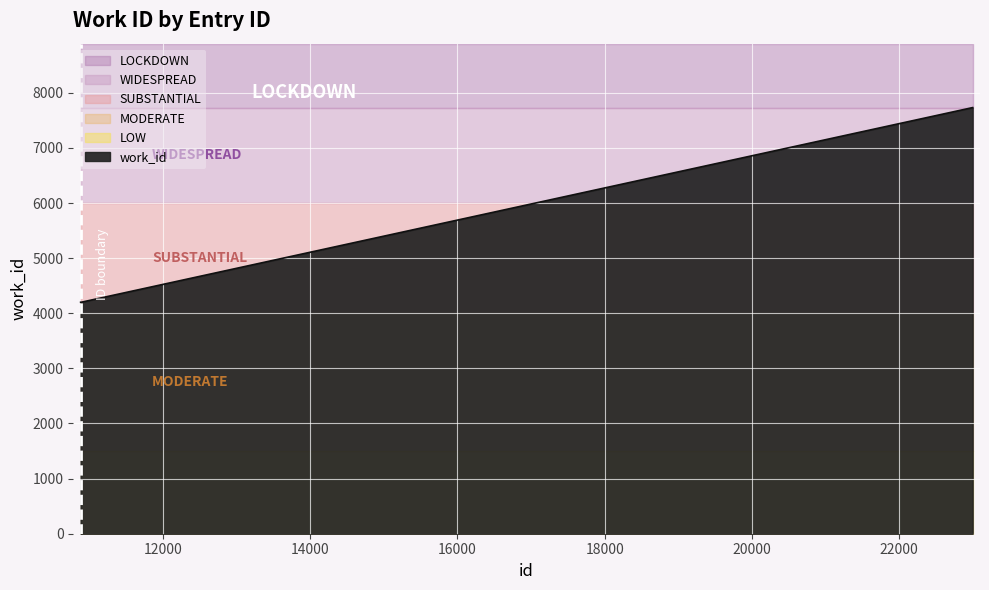

Reading left to right, list all the values displayed in this chart.

4200	4200	4200	7731